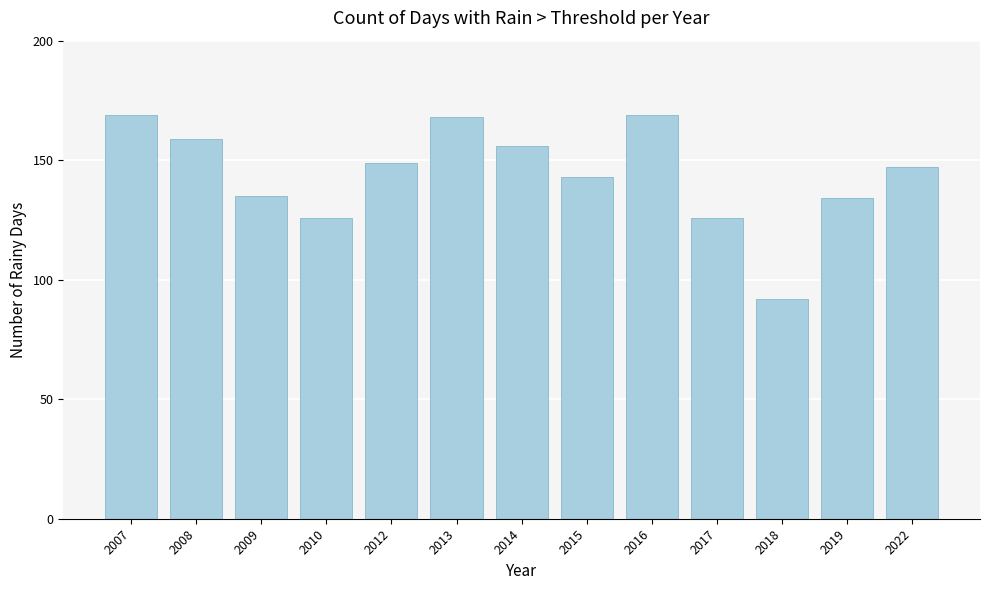

Where does the data first go above 147?

2007